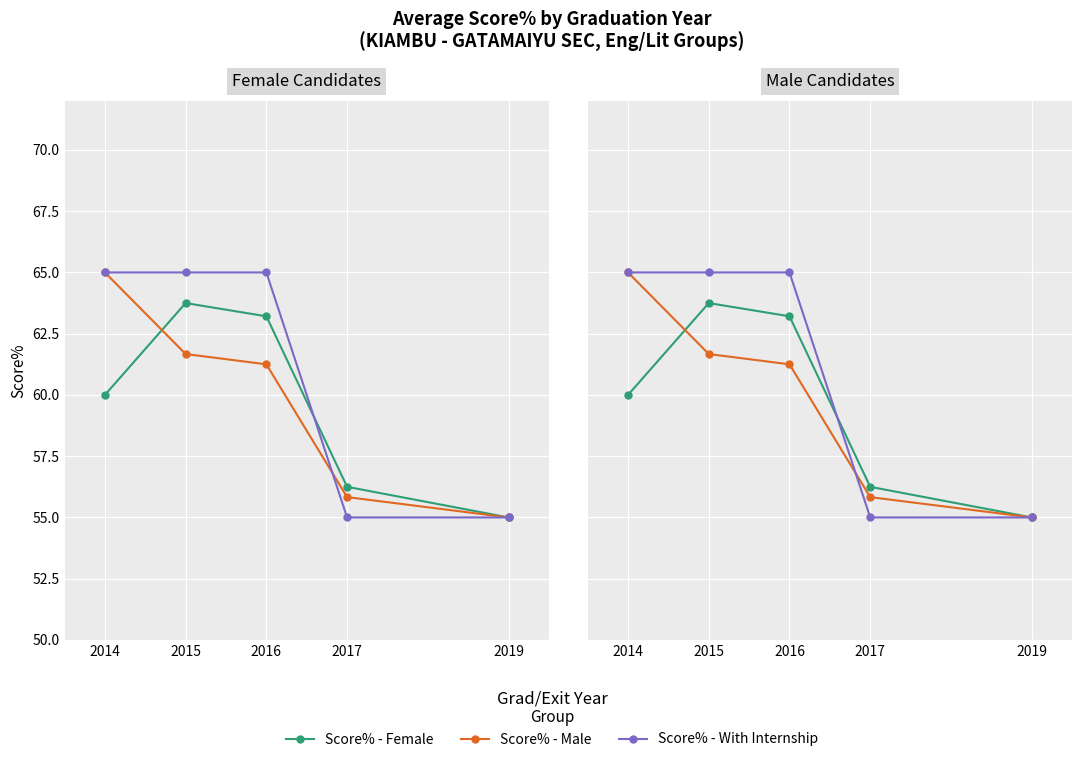

What is the average value of the Score% - With Internship series?

61.0